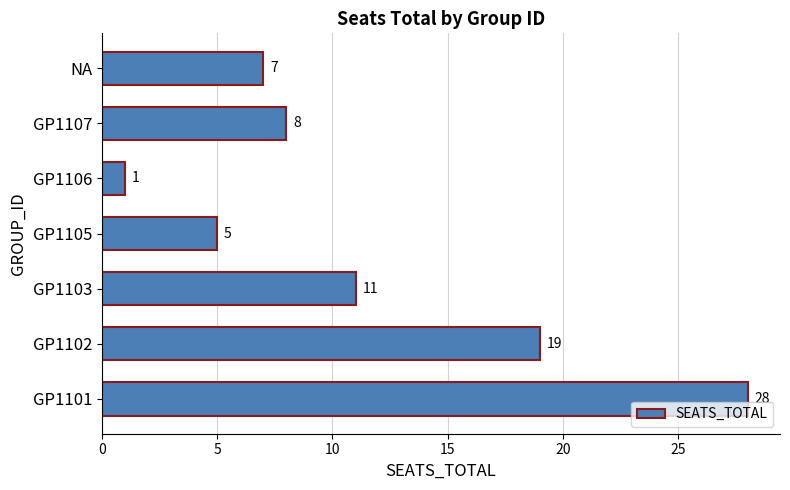

What is the average value?

11